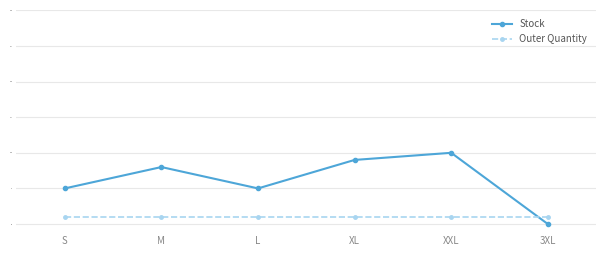

List the series in order of their peak value, lowest first.

Outer Quantity, Stock